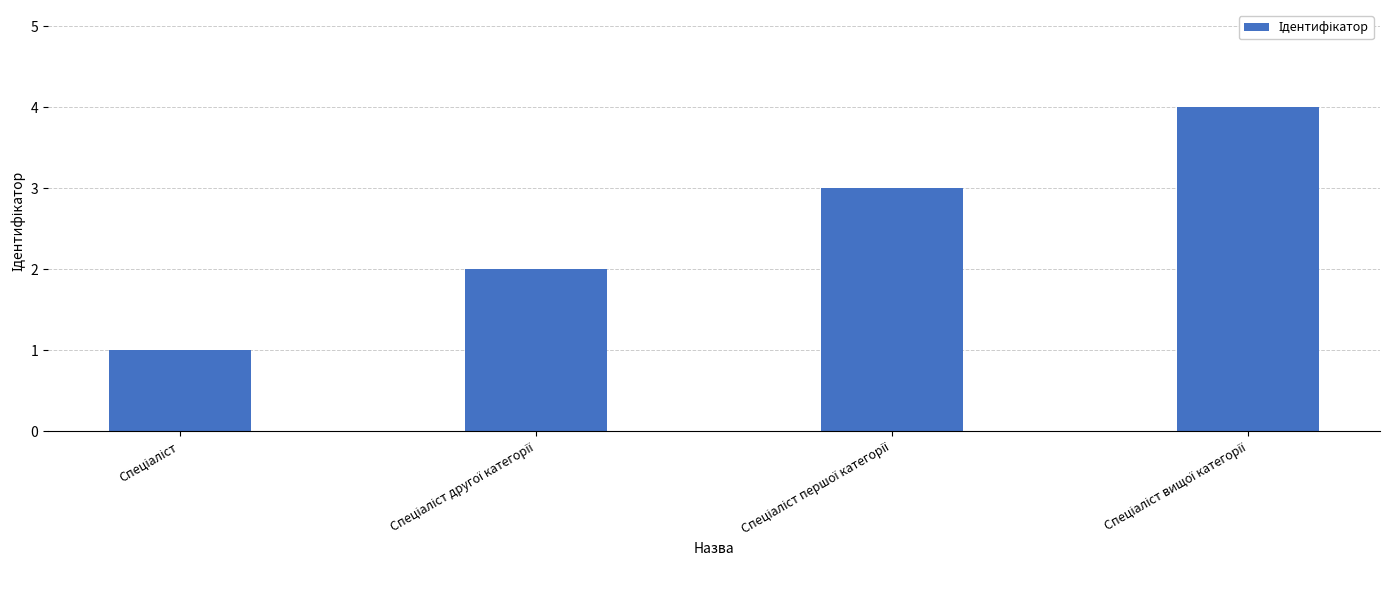

What is the maximum value shown in the chart?

4